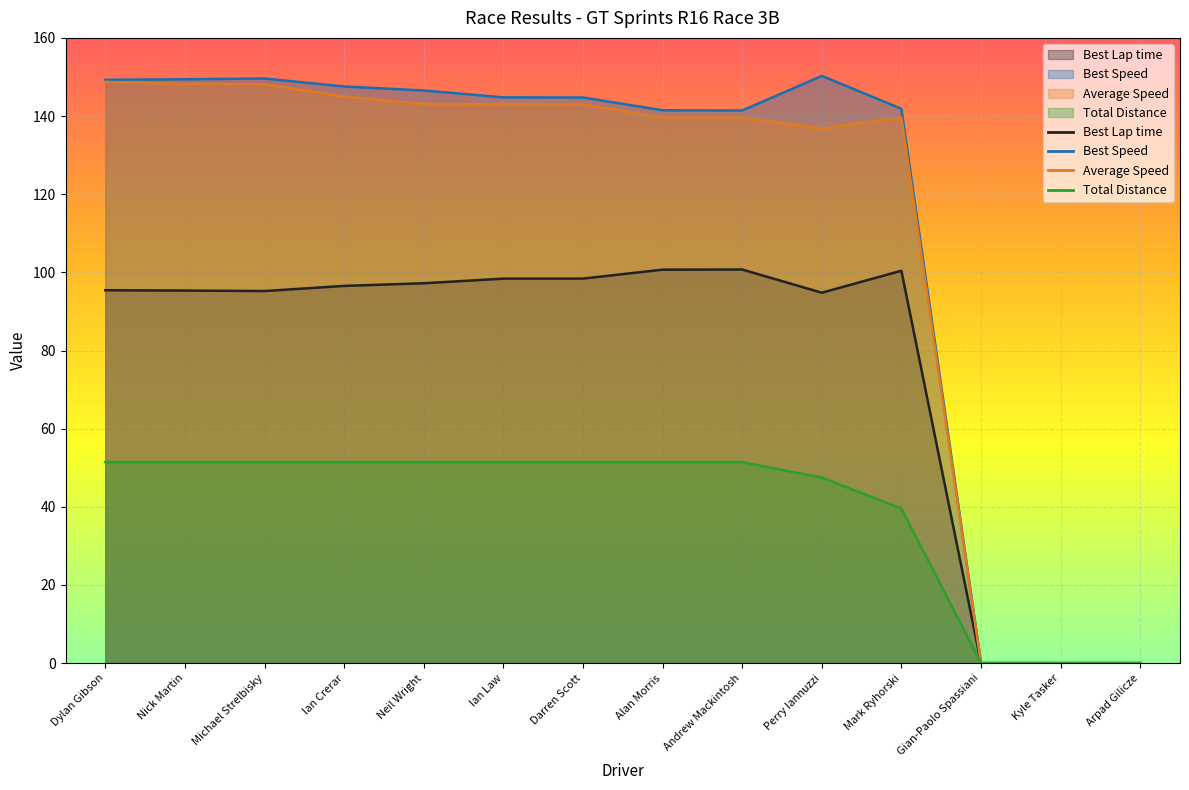

The value of Best Lap time at Nick Martin is 169.3. True or false?

False